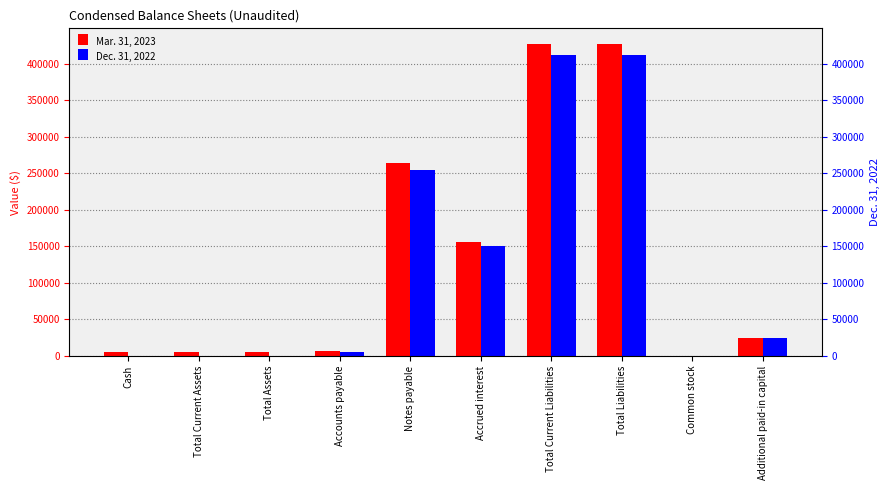

Which series changed the most between Total Assets and Common stock?

Mar. 31, 2023